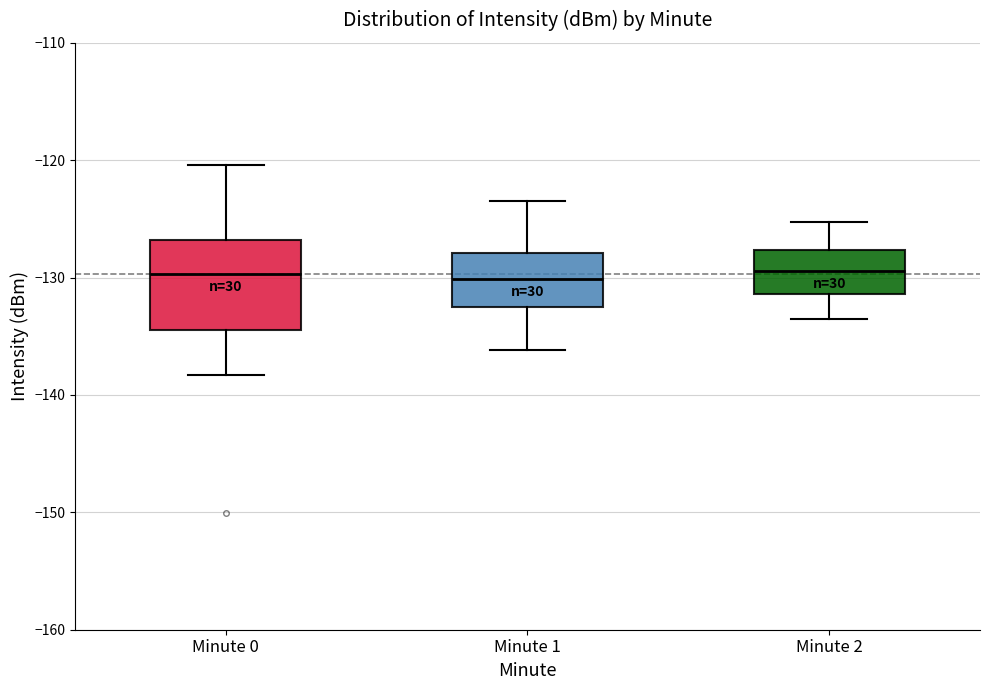

Comparing the boxes themselves (not the whiskers), which one is the tallest?

Minute 0